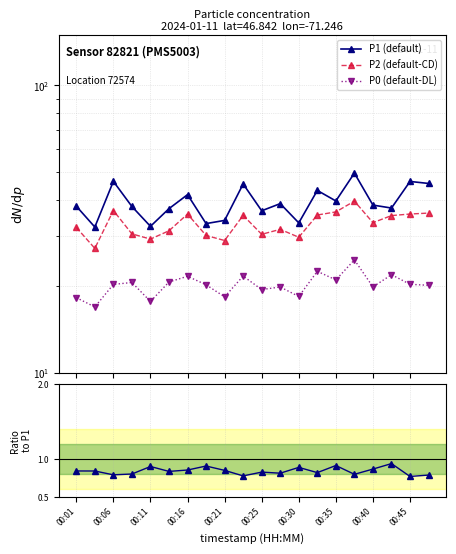

Reading right to left, what are all the values shown in this chart?

P1 (default): 45.6	46.3	37.4	38.3	49.5	39.6	43.1	33.2	38.8	36.6	45.4	33.9	33.0	41.7	37.2	32.3	37.9	46.4	32.1	38.0
P2 (default-CD): 36.0	35.7	35.2	33.3	39.6	36.3	35.4	29.6	31.6	30.3	35.3	28.9	30.1	35.7	31.2	29.2	30.4	36.7	27.1	32.0
P0 (default-DL): 20.2	20.3	21.9	19.9	24.7	21.1	22.6	18.4	19.9	19.5	21.7	18.4	20.2	21.7	20.7	17.7	20.6	20.3	16.9	18.3
Ratio P2/P1: 0.8	0.8	0.9	0.9	0.8	0.9	0.8	0.9	0.8	0.8	0.8	0.9	0.9	0.9	0.8	0.9	0.8	0.8	0.8	0.8